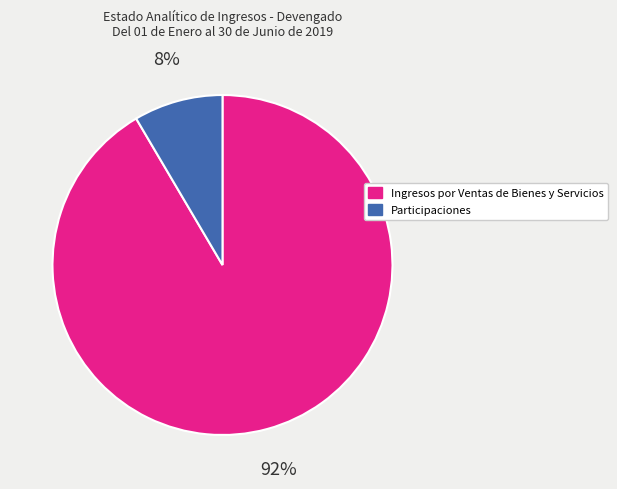

What percentage is the Participaciones slice, to the nearest percent?

8%